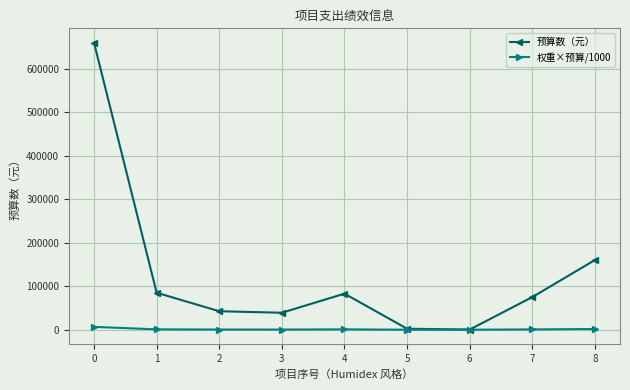

What is the difference between the highest and lowest values at 7?

74400.7